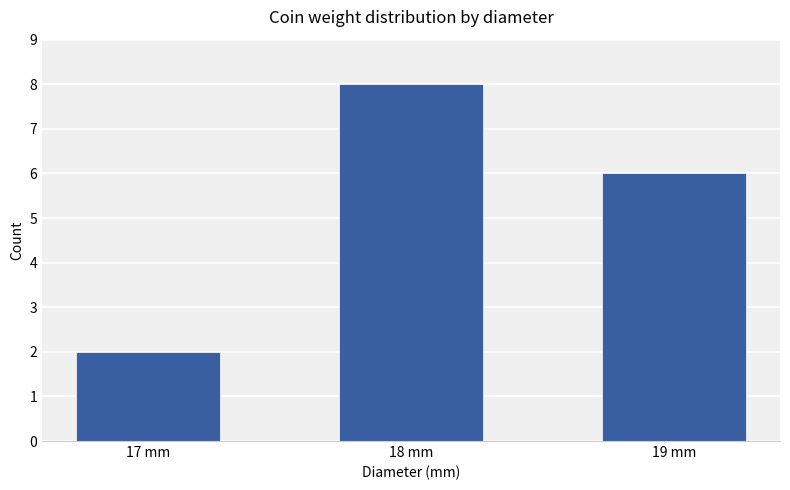

Reading left to right, list all the values displayed in this chart.

2	8	6